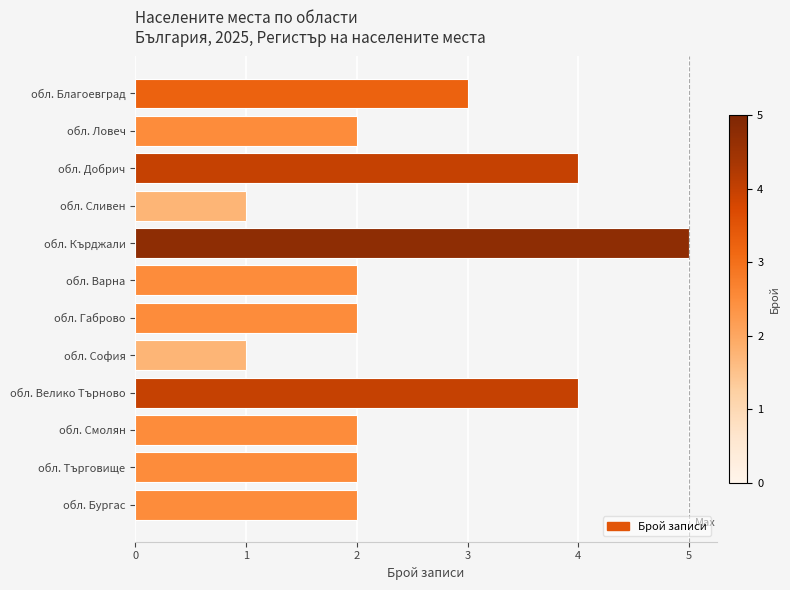

Reading top to bottom, extract all data points from this chart.

обл. Благоевград=3	обл. Ловеч=2	обл. Добрич=4	обл. Сливен=1	обл. Кърджали=5	обл. Варна=2	обл. Габрово=2	обл. София=1	обл. Велико Търново=4	обл. Смолян=2	обл. Търговище=2	обл. Бургас=2